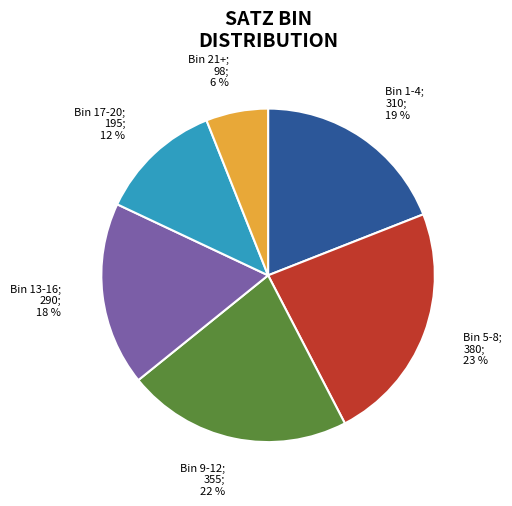

To the nearest percent, what is the difference between the largest and smallest slice percentages?

17%